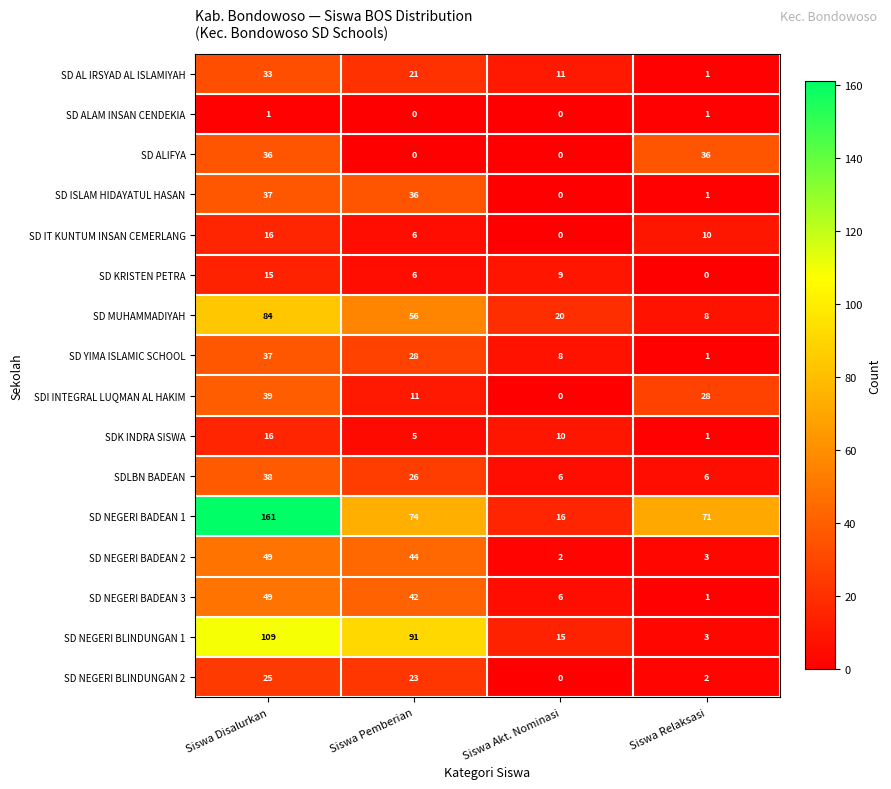

Count the number of categories in the chart.

4